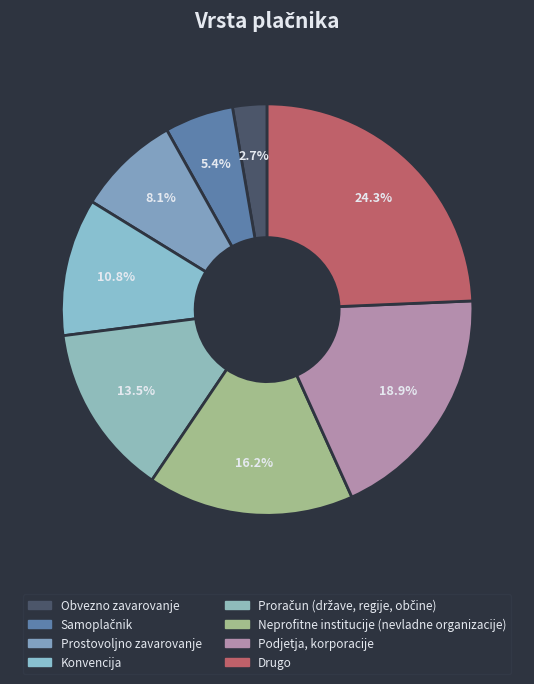

Does Obvezno zavarovanje account for over 50% of the chart?

No